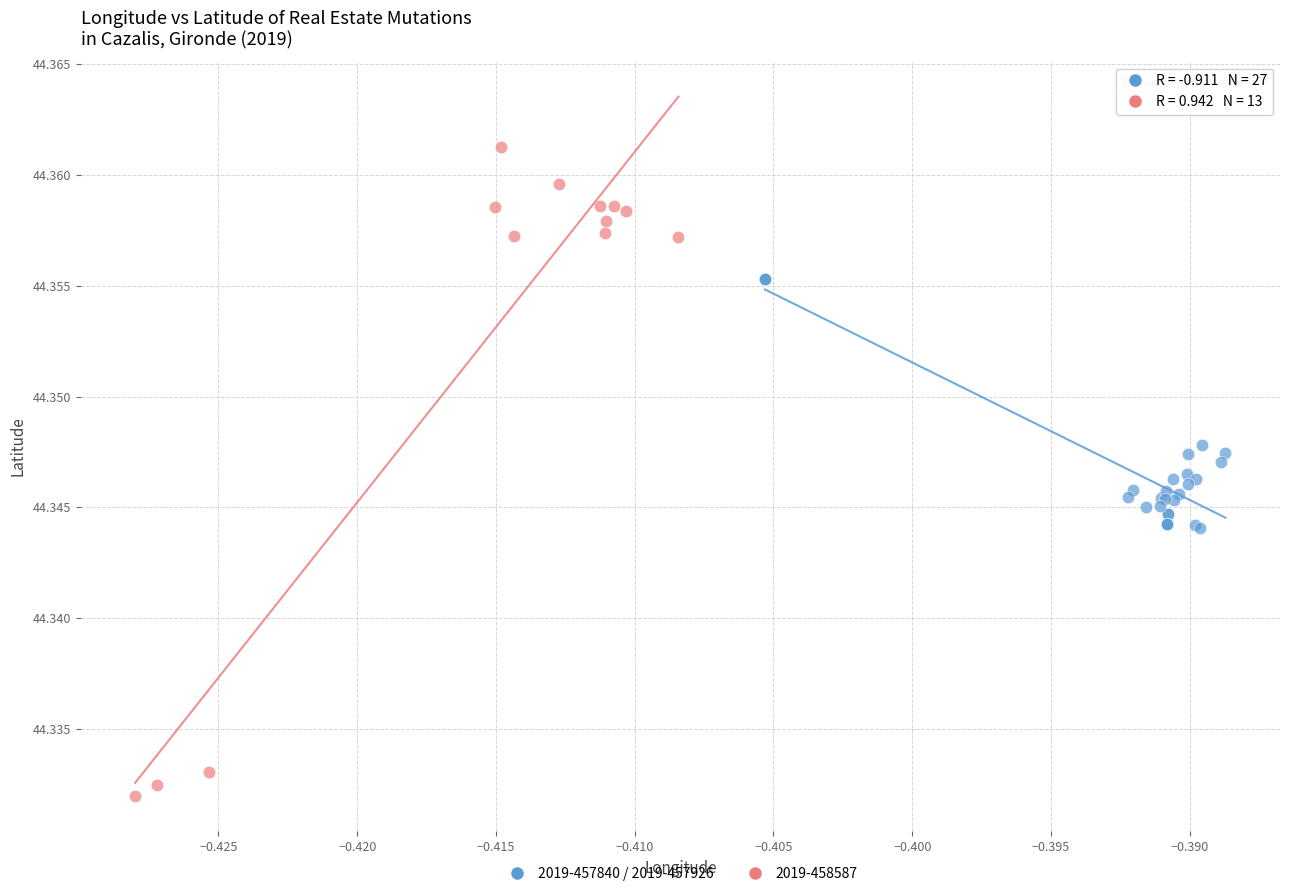

Which series has the widest spread of Y values?

2019-458587